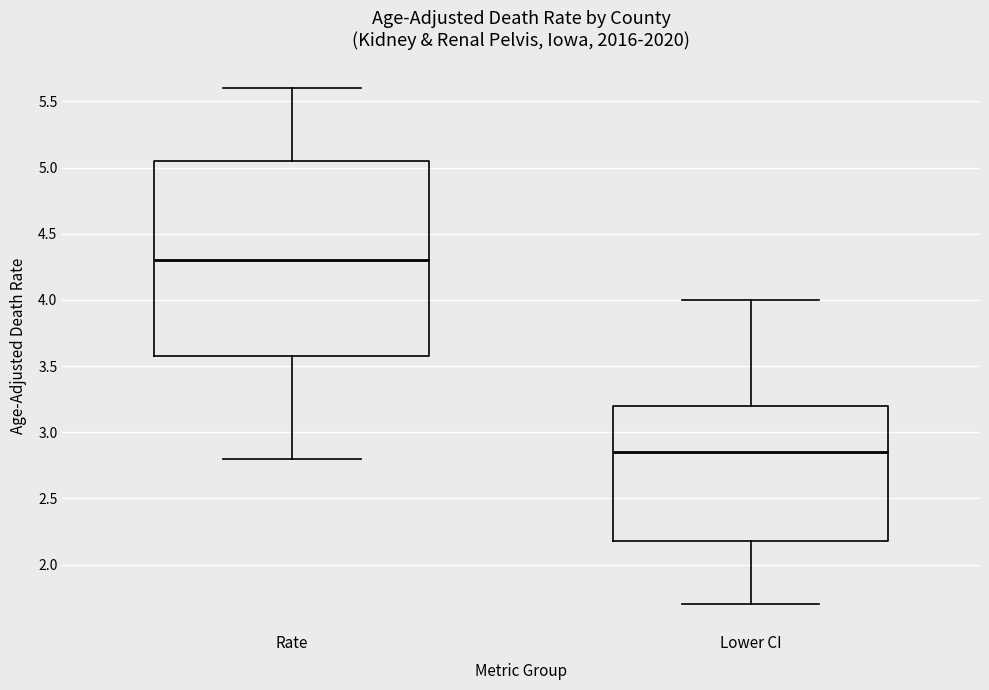

Where does the median line of the box for Lower CI sit on the y-axis? The values are not printed on the chart, so give them approximately, as read against the axis.

2.85